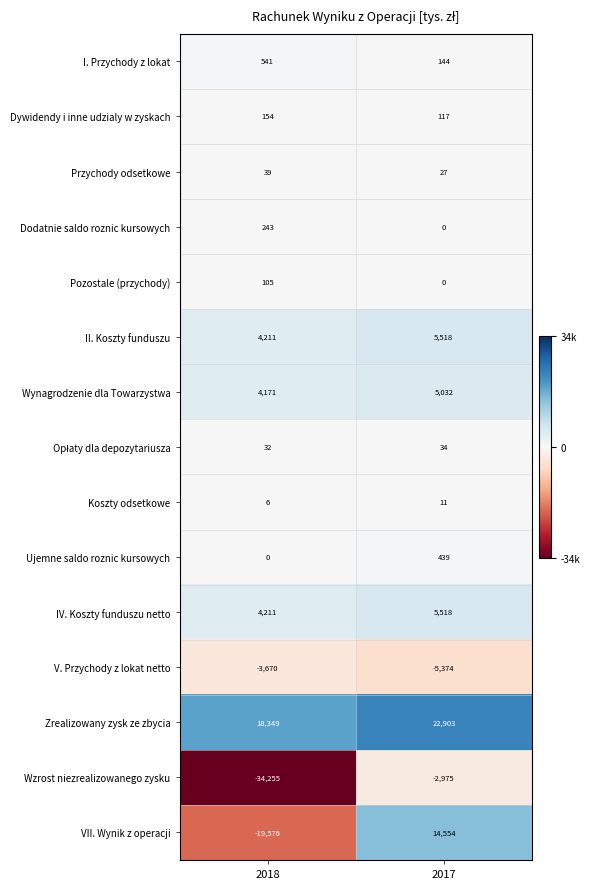

Rank the categories by Koszty odsetkowe value from highest to lowest.

2017, 2018